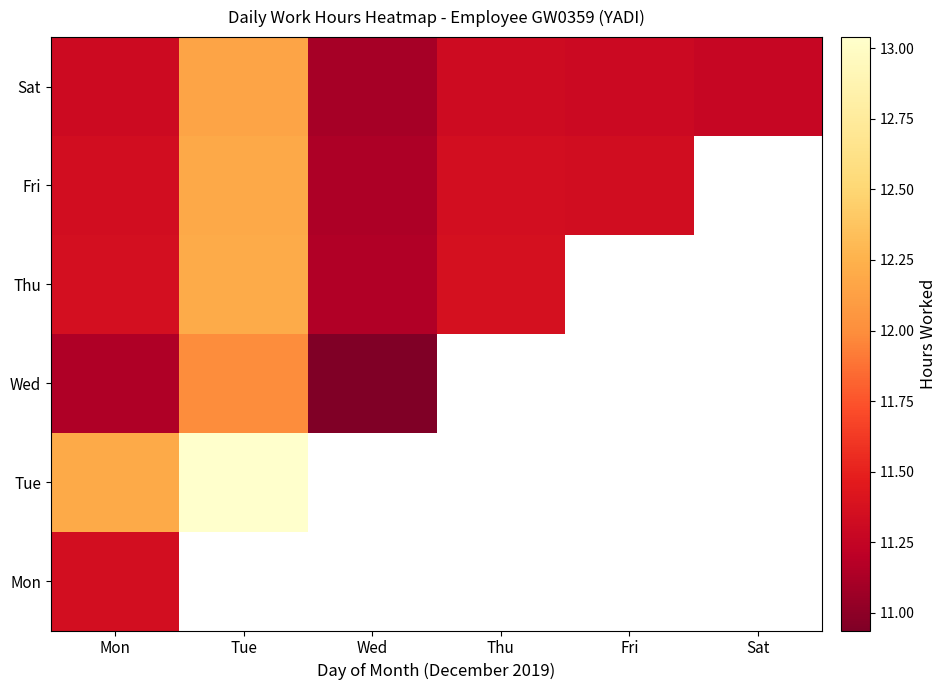

Reading right to left, transcribe all the data shown in this chart.

Mon: Sat=11.3	Fri=11.3	Thu=11.4	Wed=11.1	Tue=12.2	Mon=11.4
Tue: Sat=12.2	Fri=12.2	Thu=12.2	Wed=12.0	Tue=13.0	Mon=12.2
Wed: Sat=11.1	Fri=11.1	Thu=11.2	Wed=10.9	Tue=12.0	Mon=11.1
Thu: Sat=11.3	Fri=11.3	Thu=11.4	Wed=11.2	Tue=12.2	Mon=11.4
Fri: Sat=11.3	Fri=11.3	Thu=11.3	Wed=11.1	Tue=12.2	Mon=11.3
Sat: Sat=11.3	Fri=11.3	Thu=11.3	Wed=11.1	Tue=12.2	Mon=11.3